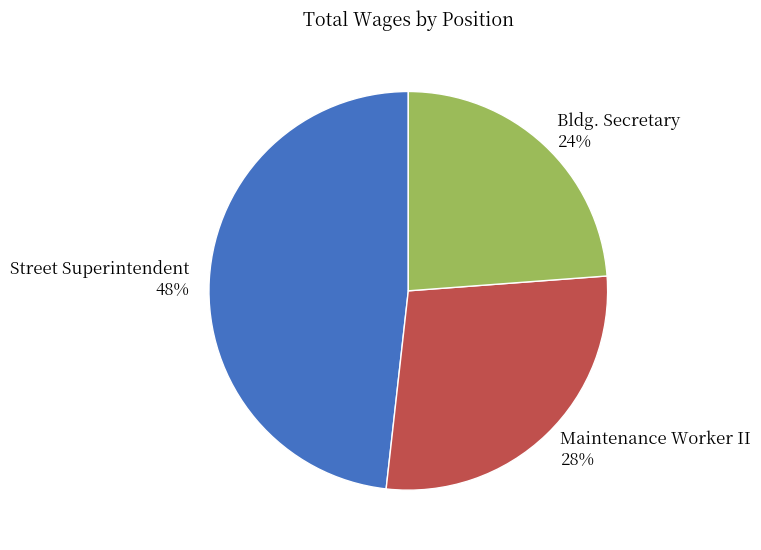

What percentage is the Street Superintendent slice, to the nearest percent?

48%